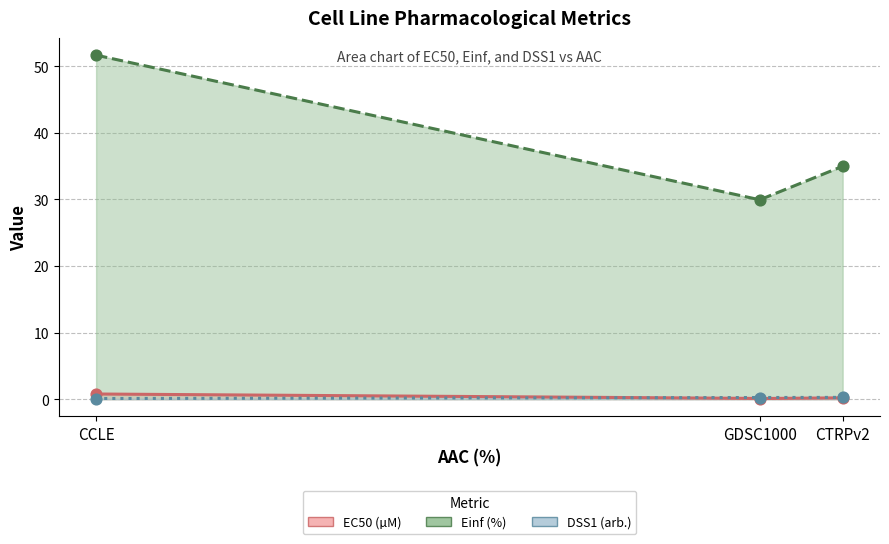

Is the value of DSS1 (arb.) at CCLE greater than the value of EC50 (µM) at CCLE?

No